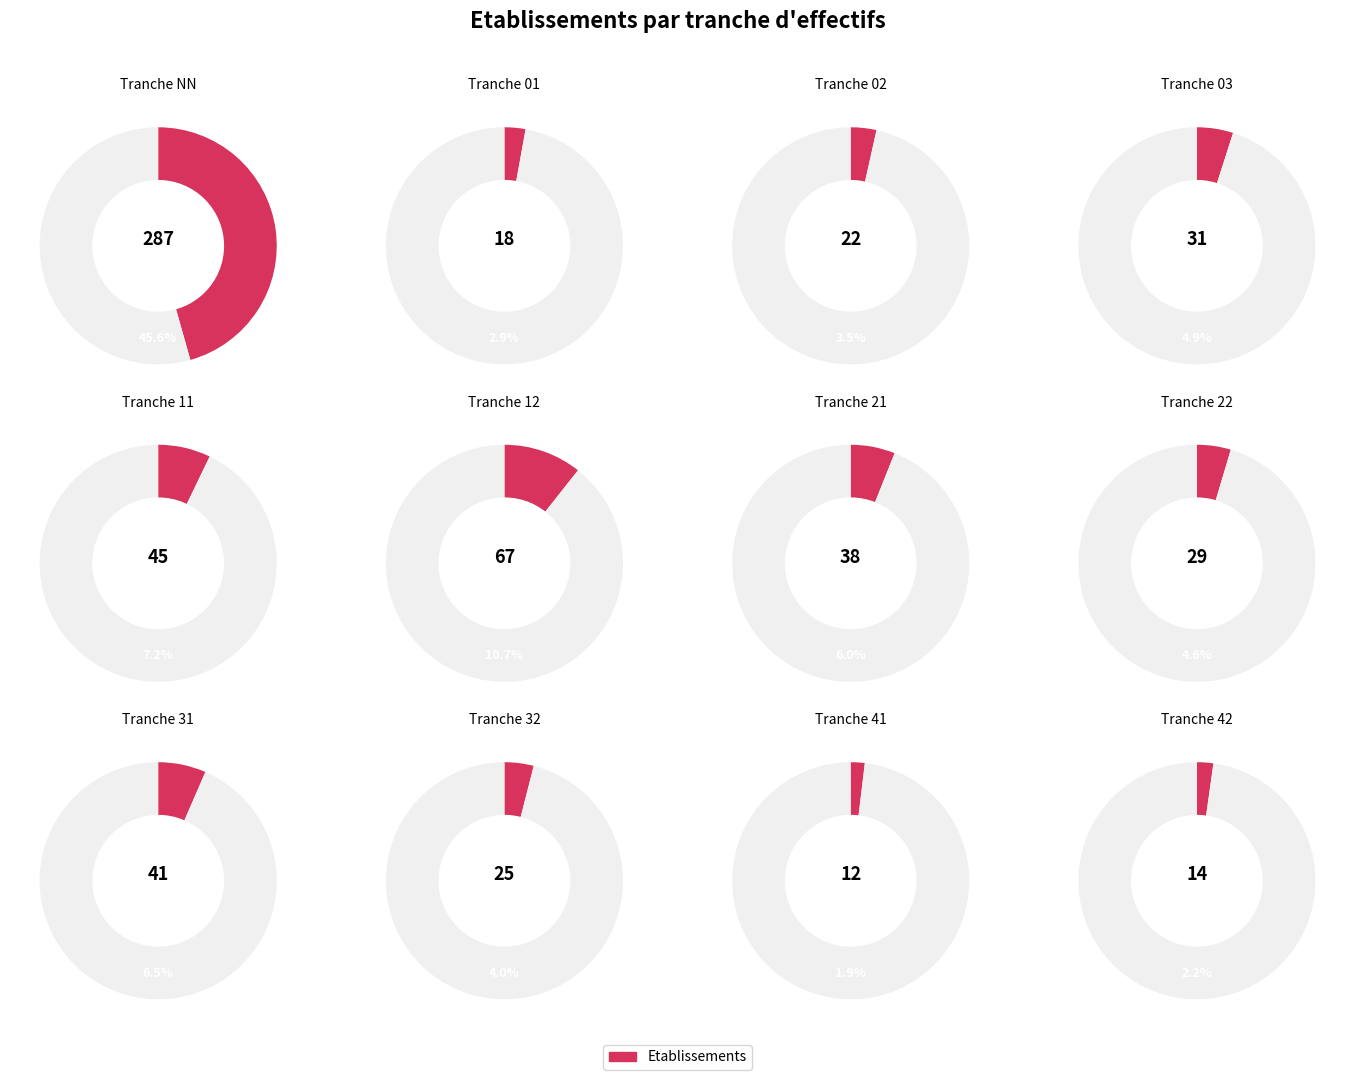

Which has a higher value, 41 or 21?

21